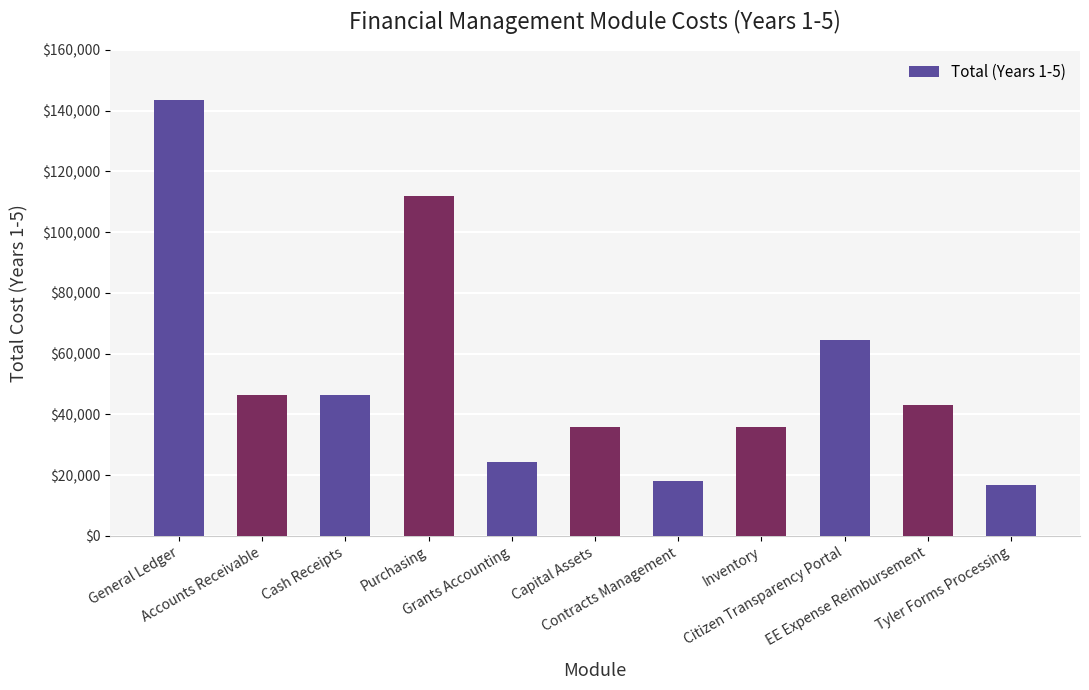

The value at Accounts Receivable is 46355.4. True or false?

True